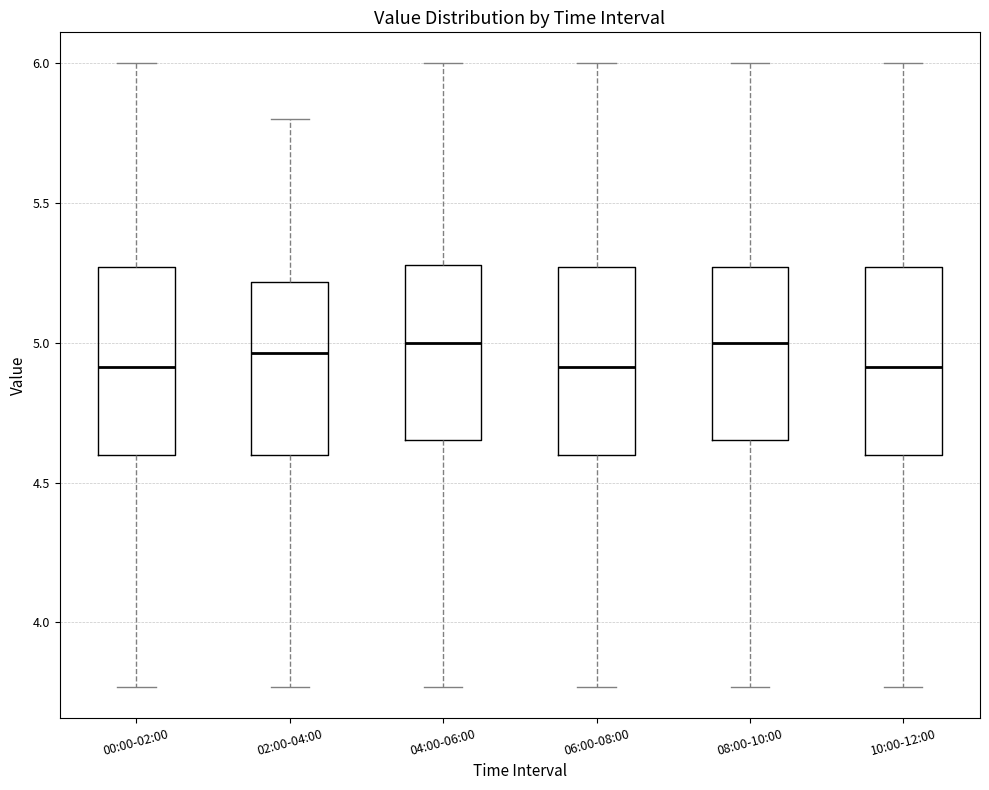

Reading left to right, transcribe this box plot: for each box, give where its median line is, the range the box spans, and where its two whiskers end, as read against the y-axis. The values are not printed on the chart, so give them approximately, as read against the axis.

00:00-02:00: median 4.90, box 4.60 to 5.25, whiskers 3.75 to 6.00
02:00-04:00: median 4.95, box 4.60 to 5.20, whiskers 3.75 to 5.80
04:00-06:00: median 5.00, box 4.65 to 5.30, whiskers 3.75 to 6.00
06:00-08:00: median 4.90, box 4.60 to 5.25, whiskers 3.75 to 6.00
08:00-10:00: median 5.00, box 4.65 to 5.25, whiskers 3.75 to 6.00
10:00-12:00: median 4.90, box 4.60 to 5.25, whiskers 3.75 to 6.00